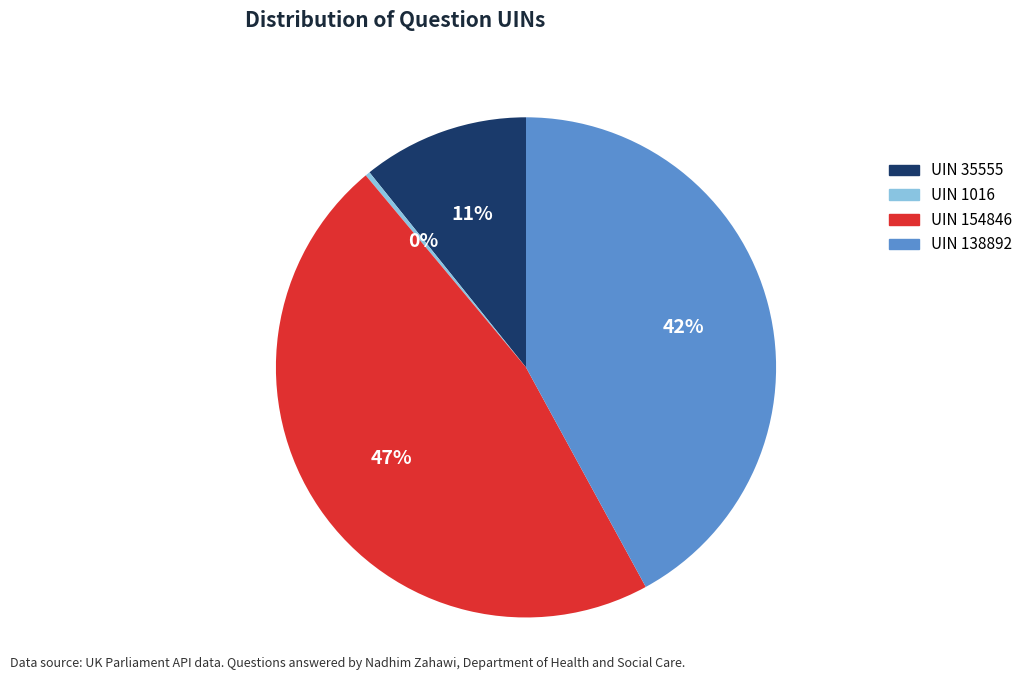

To the nearest percent, what is the average slice percentage?

25%